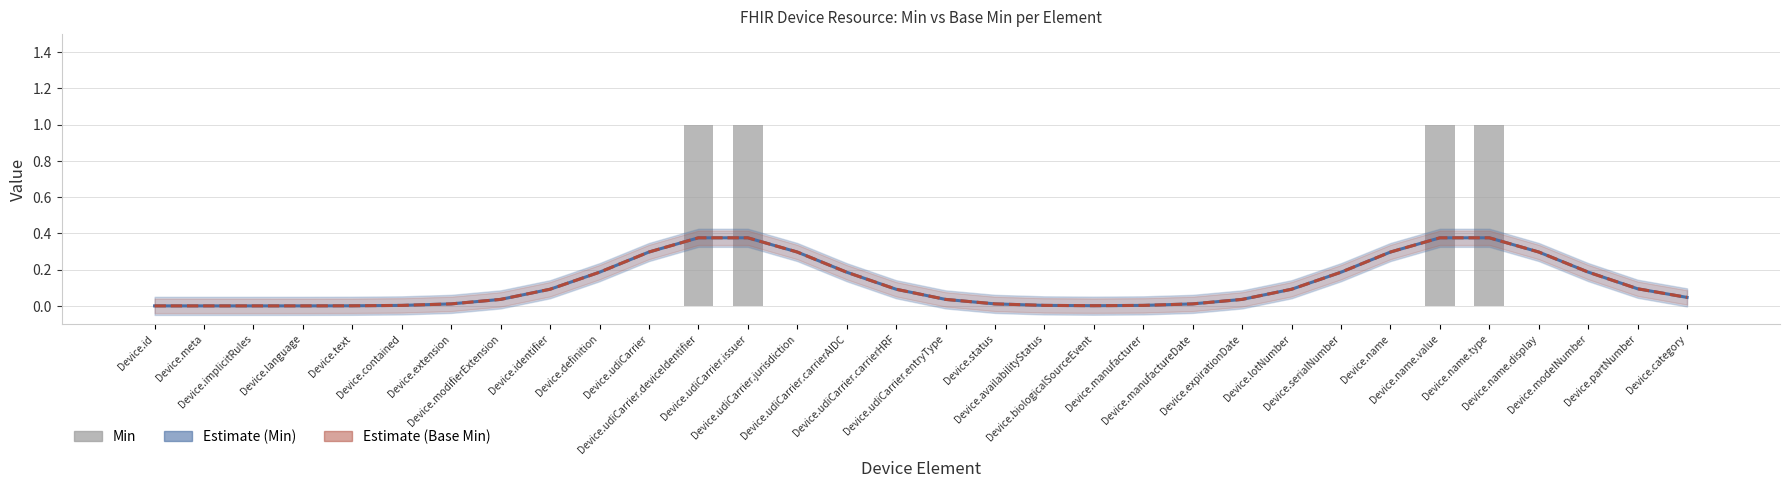

At which label is Estimate (Min) closest to 0?

Device.id